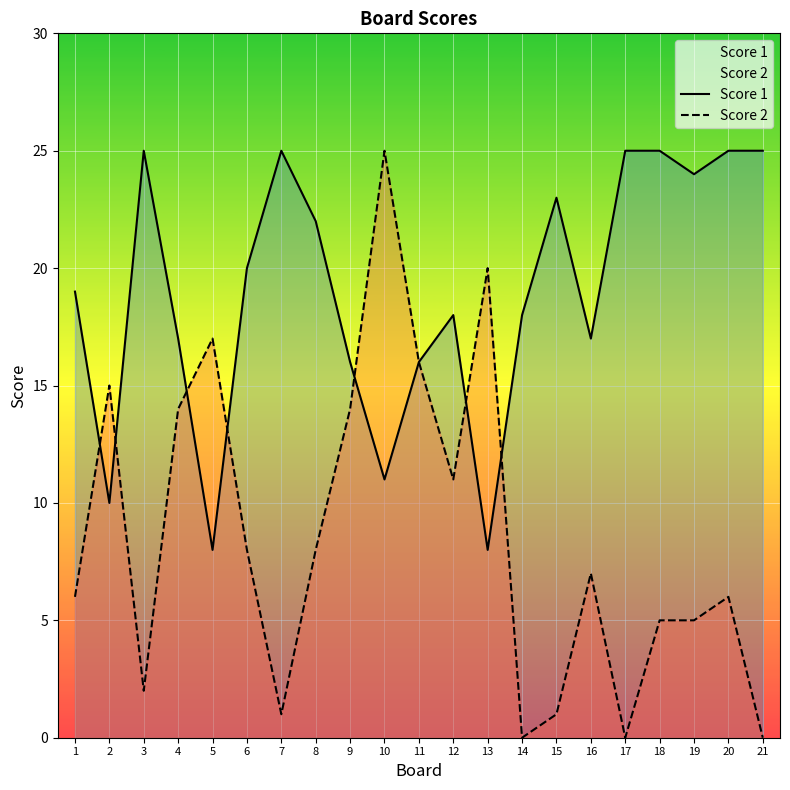

How many interior local valleys does the Score 1 series have?

6